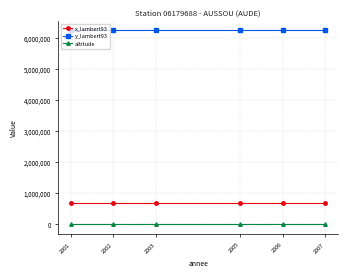

Reading left to right, list all the values displayed in this chart.

x_lambert93: 687030	687030	687030	687030	687030	687030
y_lambert93: 6231266	6231266	6231266	6231266	6231266	6231266
altitude: 31	31	31	31	31	31